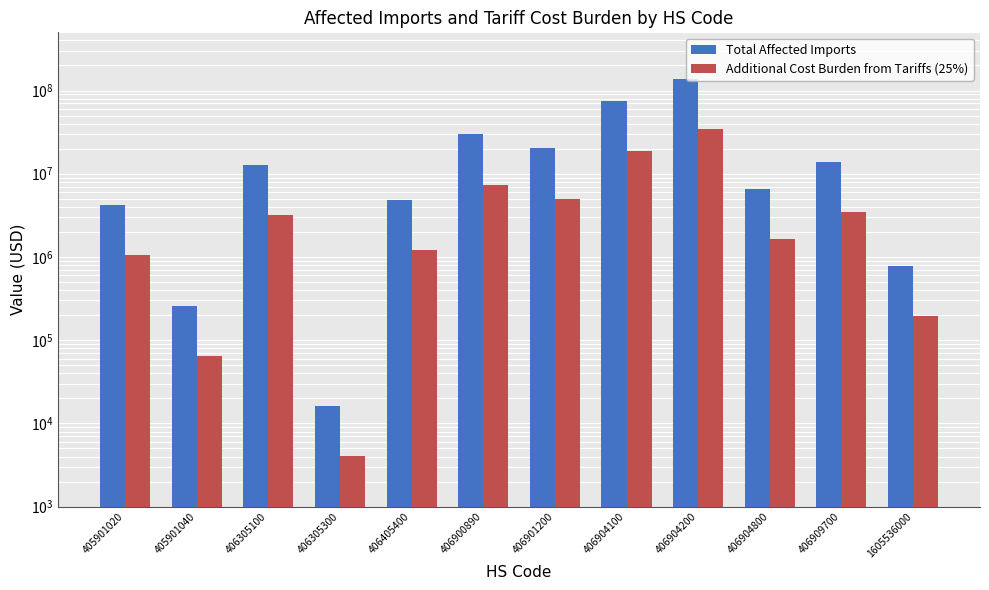

What is the value of the Total Affected Imports bar at the 1st from the left?

4249262.0